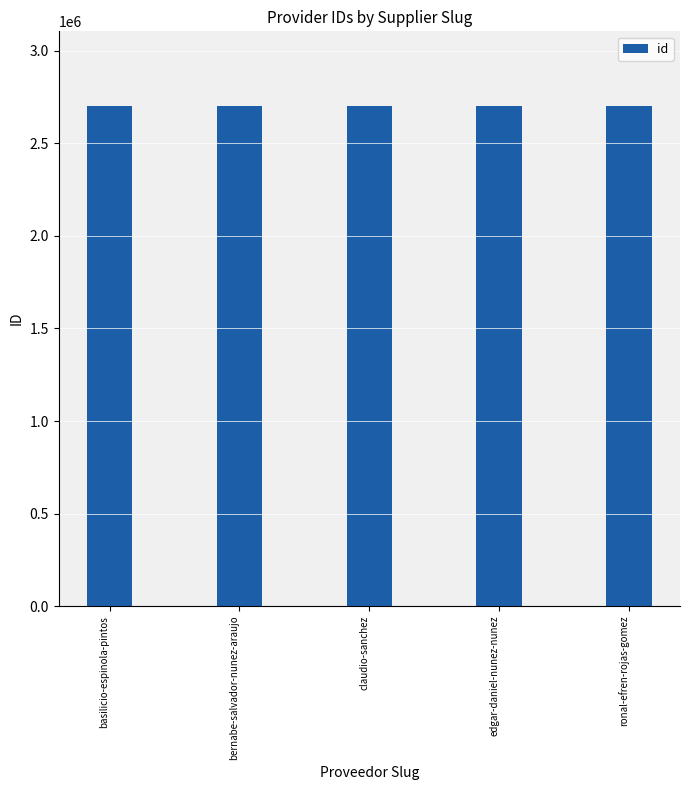

What is the ratio of the value at bernabe-salvador-nunez-araujo to the value at edgar-daniel-nunez-nunez?

1.0